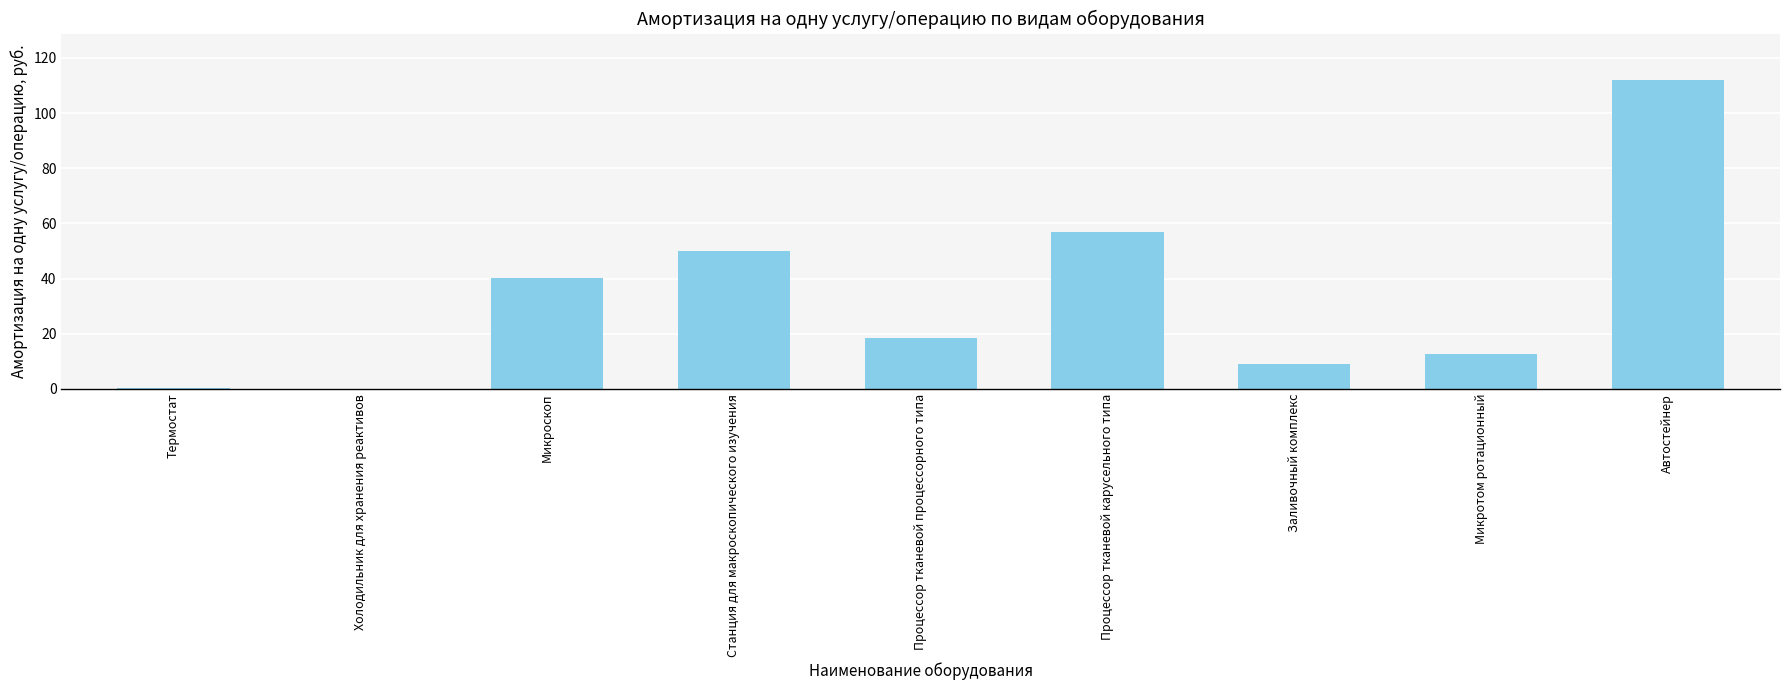

Where does the data first go above 18?

Микроскоп